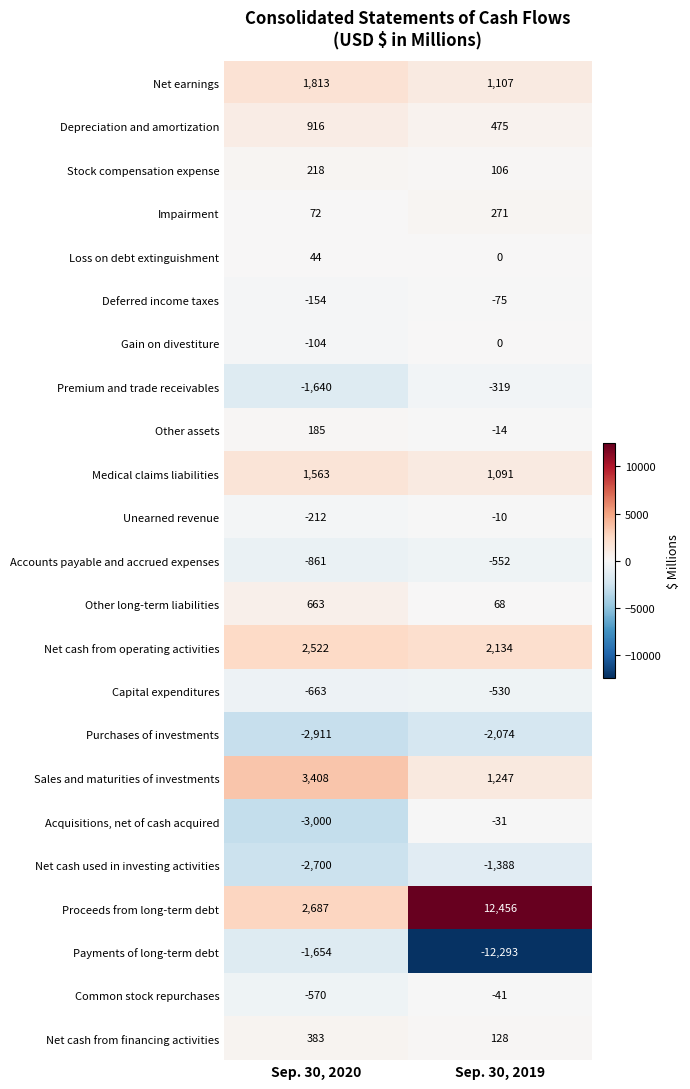

What is the sum of the Net cash used in investing activities values at Sep. 30, 2019 and Sep. 30, 2020?

-4088